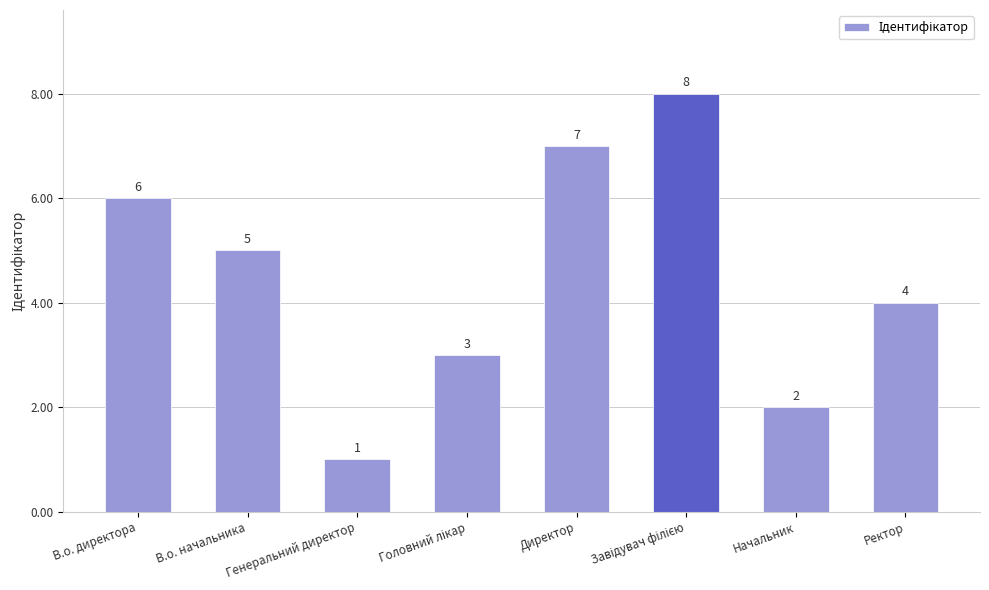

At which category does the chart reach its minimum across all series?

Генеральний директор